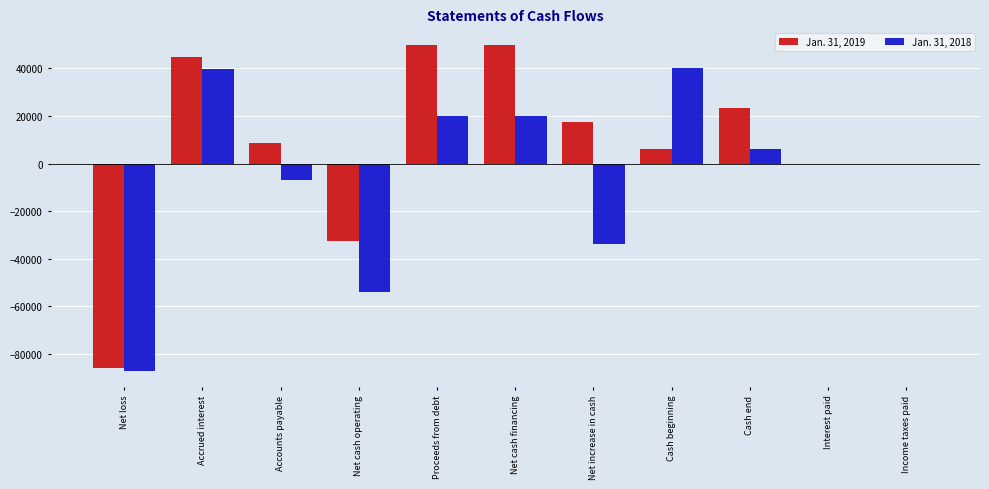

Which series changed the most between Proceeds from debt and Net increase in cash?

Jan. 31, 2018